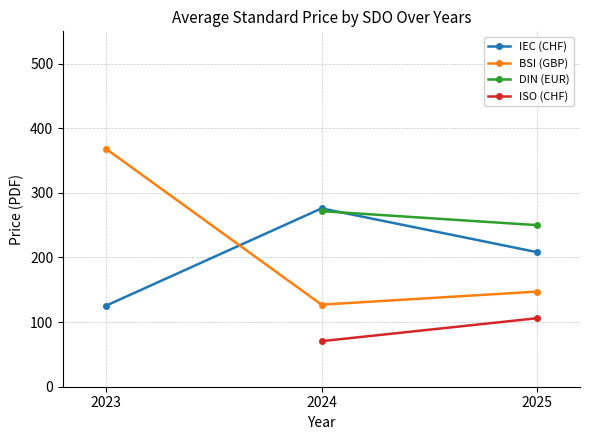

Which label corresponds to the smallest value in the chart?

2024